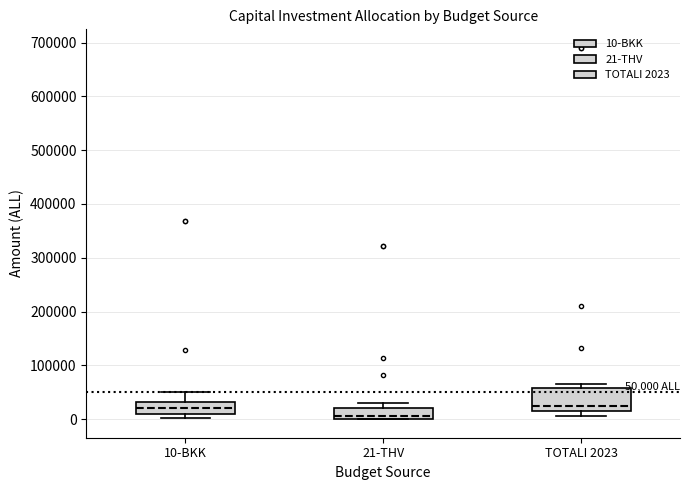

Which box is the tallest, from its lower edge to its upper edge?

TOTALI 2023